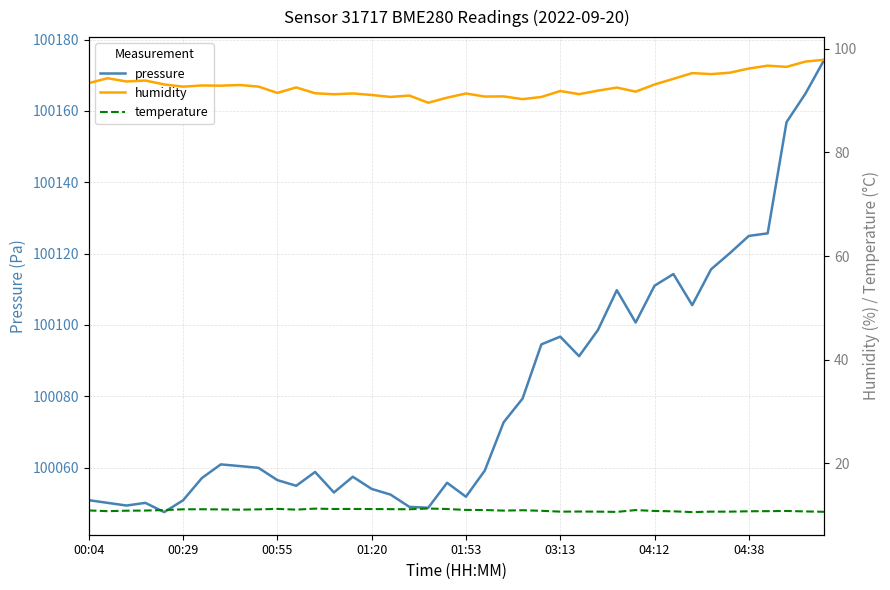

What is the value of the pressure point at the 1st from the left?

100050.8